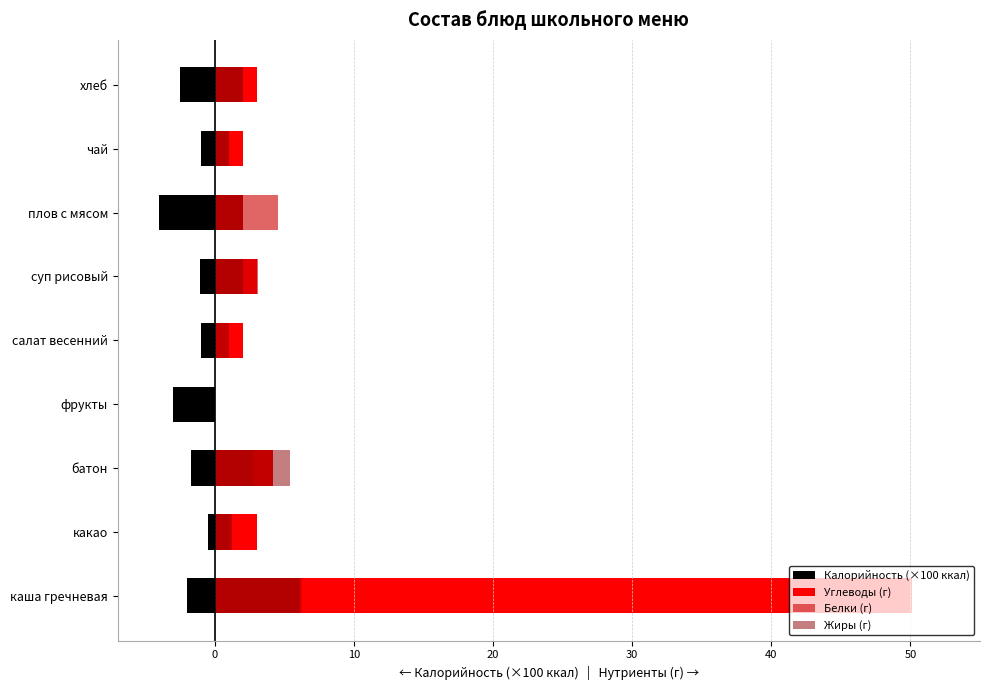

True or false: Углеводы (г) has a value of 2.0 at плов с мясом.

True